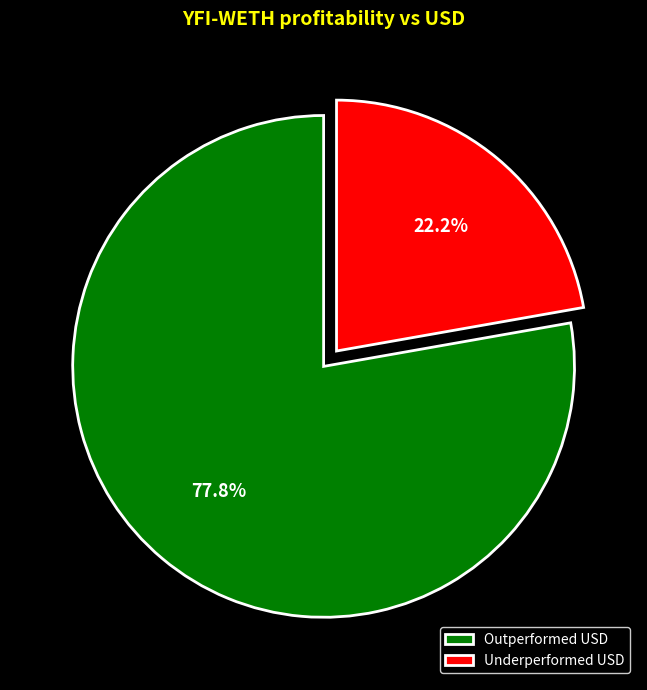

Rank the categories by value from highest to lowest.

Outperformed USD, Underperformed USD